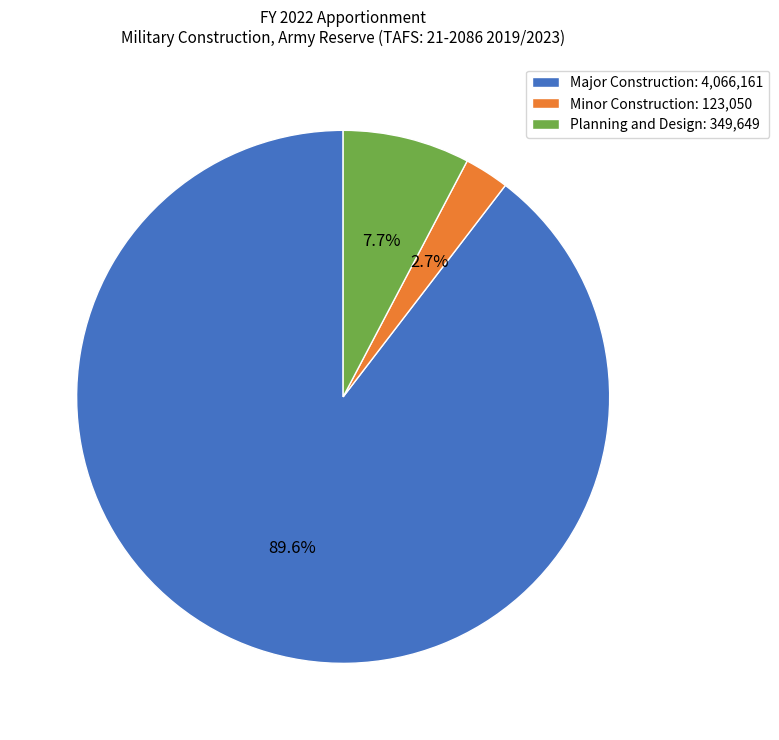

Rank the categories by value from lowest to highest.

Minor Construction, Planning and Design, Major Construction